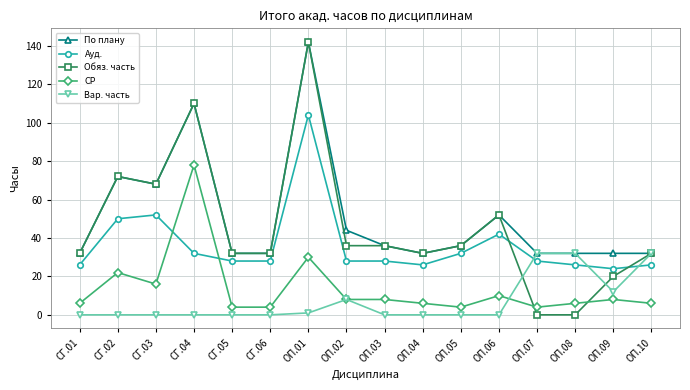

At which category is the sum across all series the highest?

ОП.01